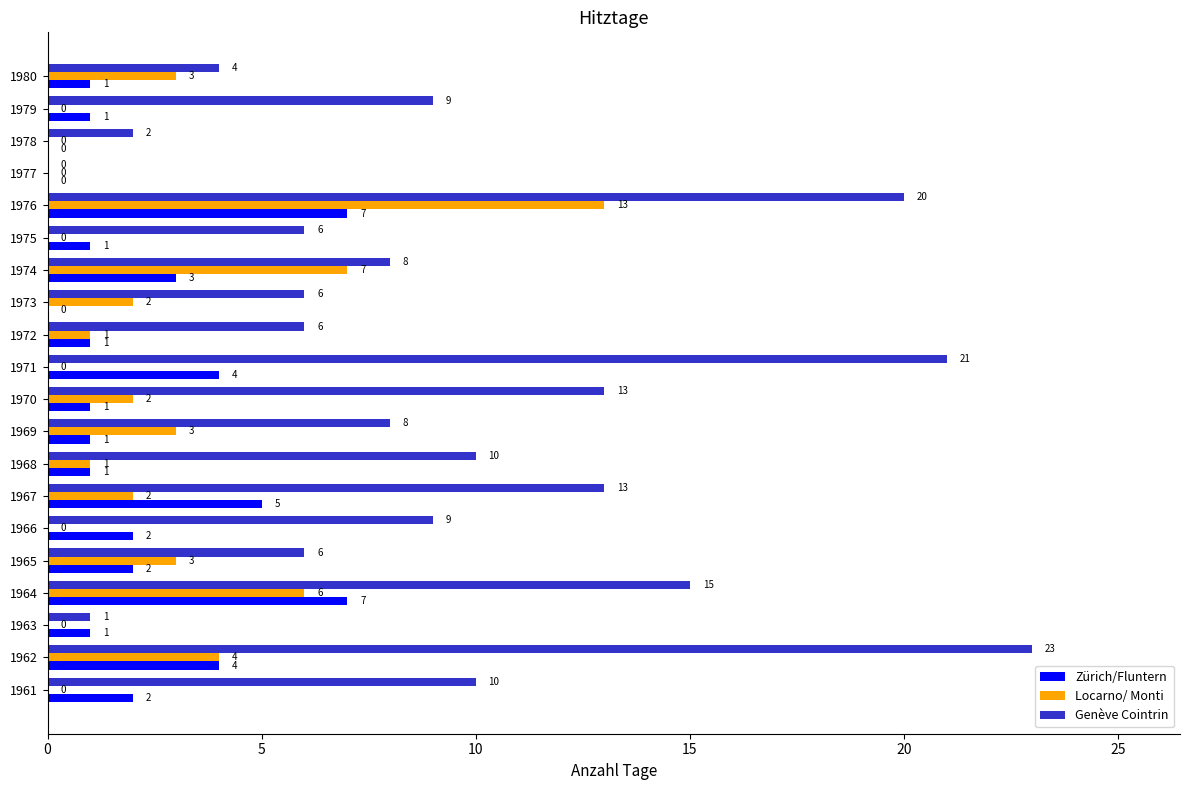

What is the maximum value for Locarno/ Monti?

13